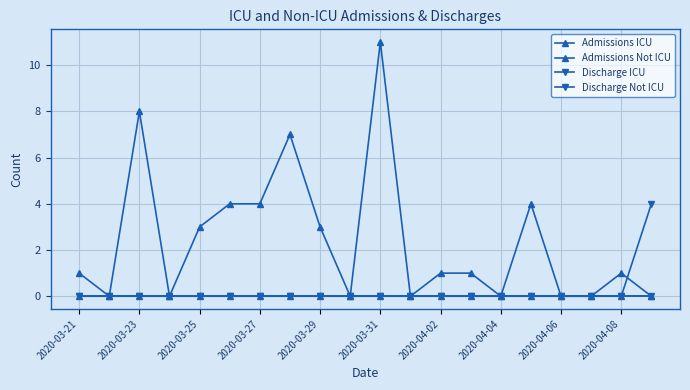

Is this an area chart (filled region under the line)?

No